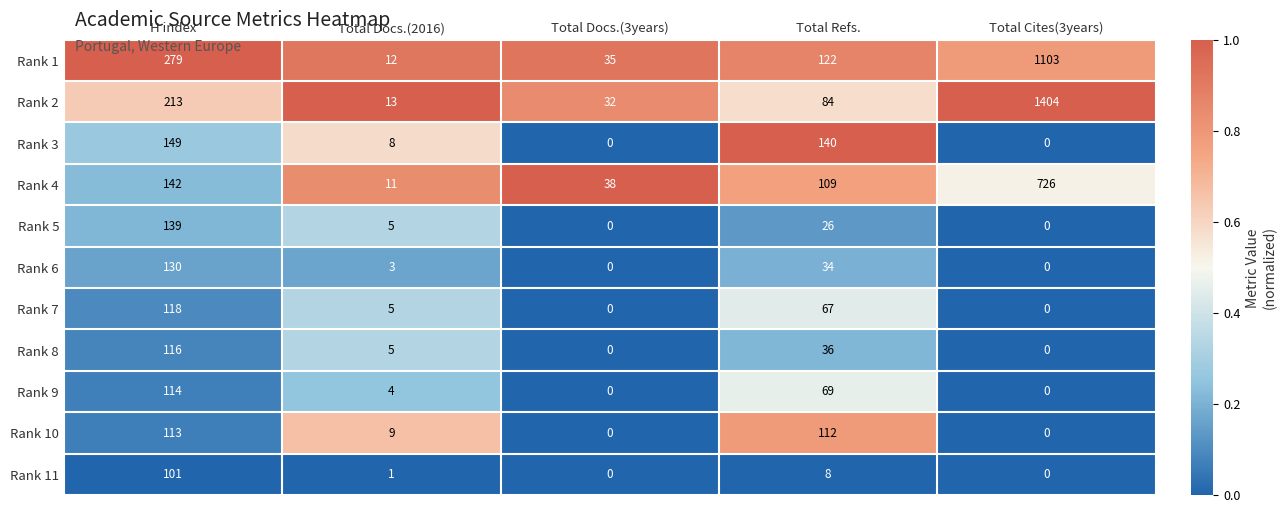

Which series changed the most between H index and Total Cites(3years)?

Rank 2